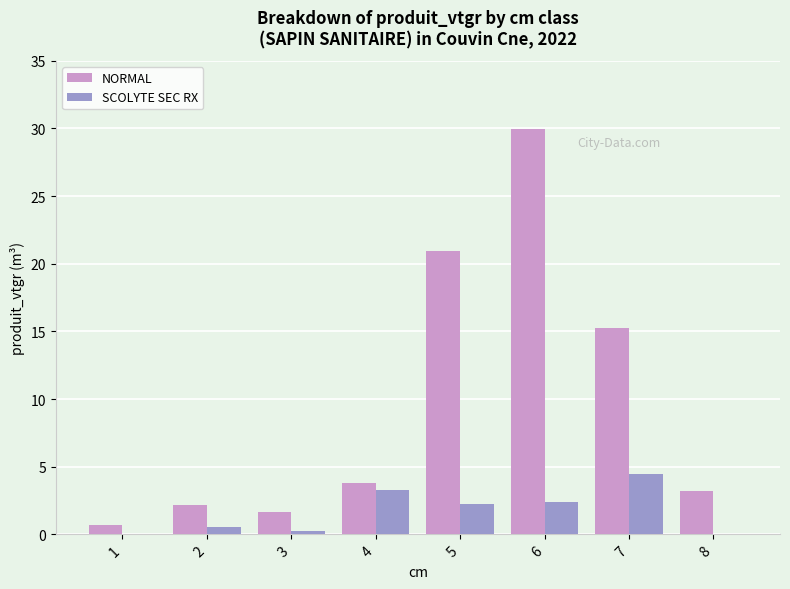

Are the bars grouped side by side (vs. stacked)?

Yes